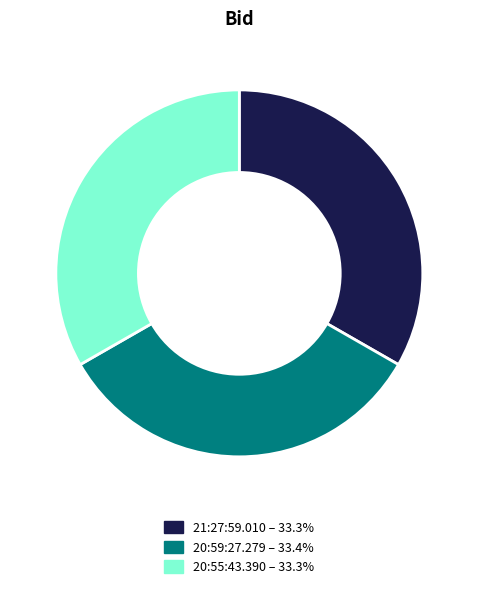

How many slices are in this pie chart?

3